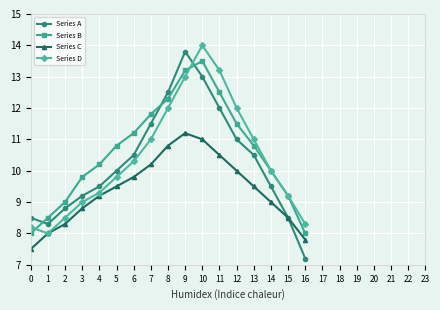

What are all the series names shown in the legend?

Series A, Series B, Series C, Series D